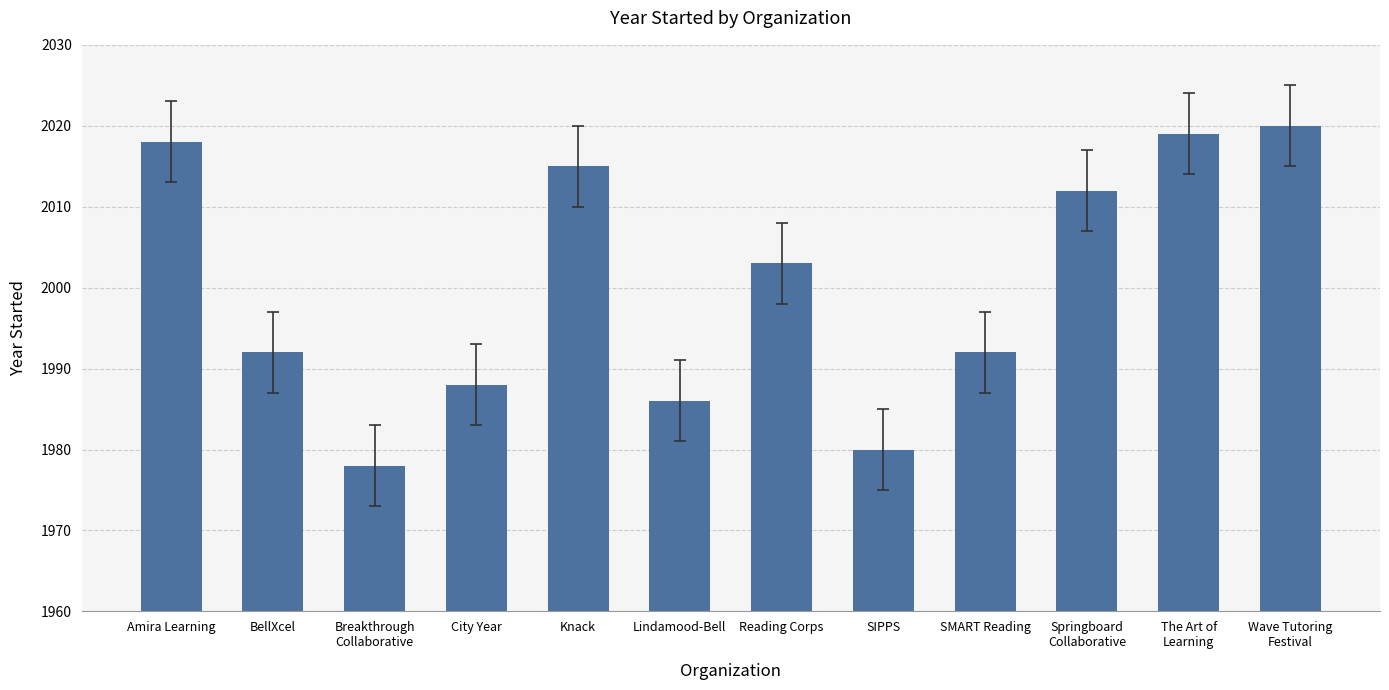

Does the chart contain any negative values?

No